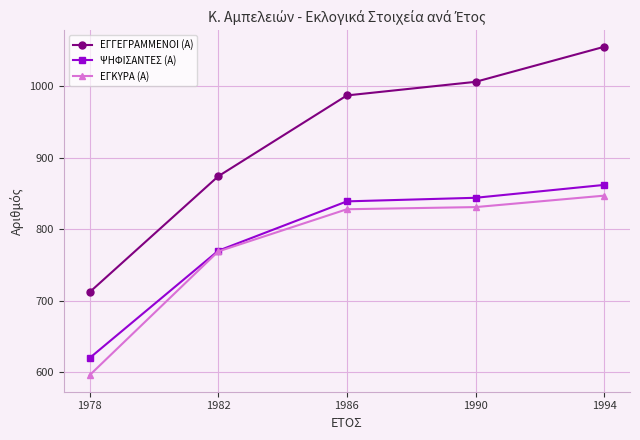

What is the sum of the ΕΓΓΕΓΡΑΜΜΕΝΟΙ (Α) values at 1994 and 1982?

1929